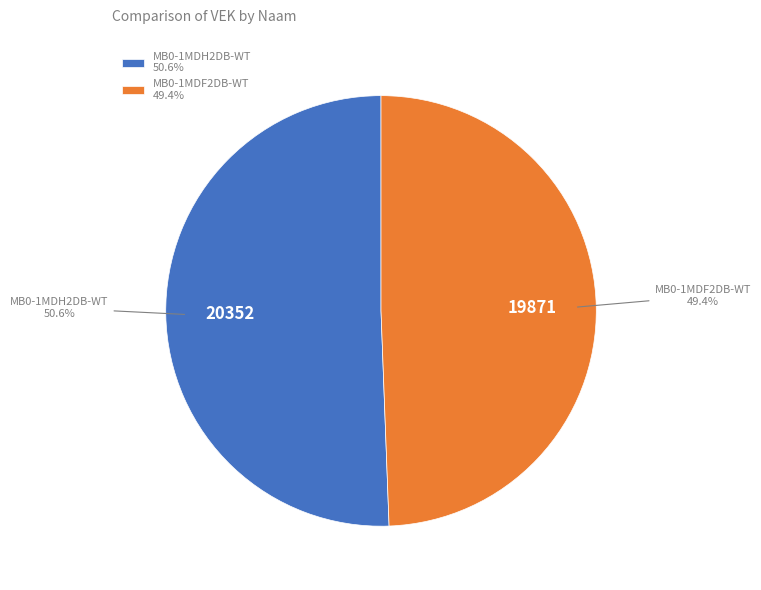

To the nearest percent, what is the difference between the MB0-1MDH2DB-WT and MB0-1MDF2DB-WT slice percentages?

1%